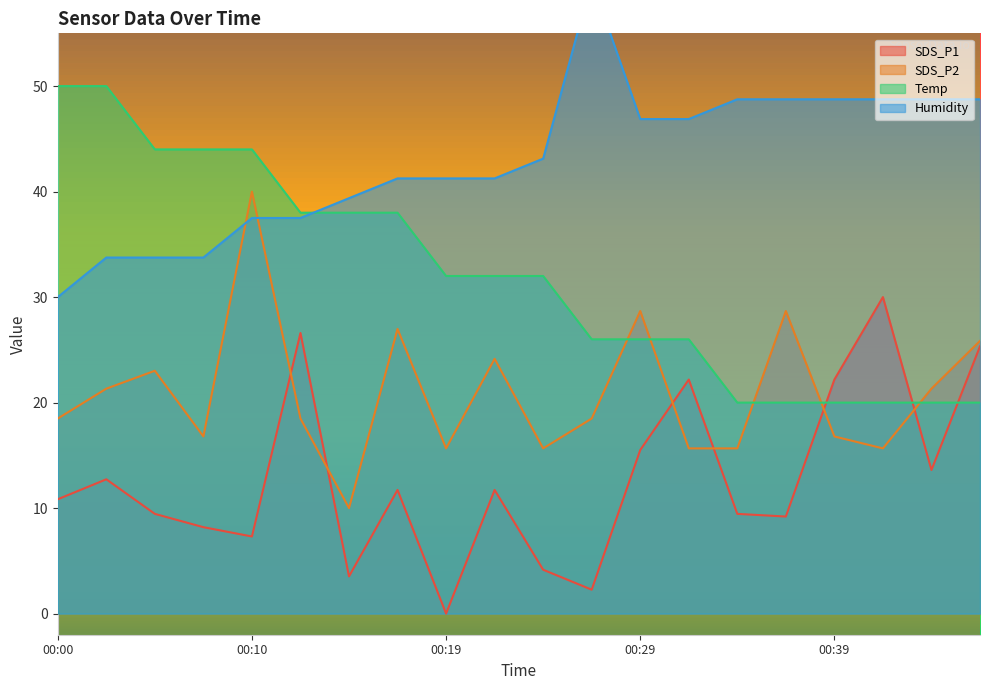

Does the chart have visible grid lines?

No